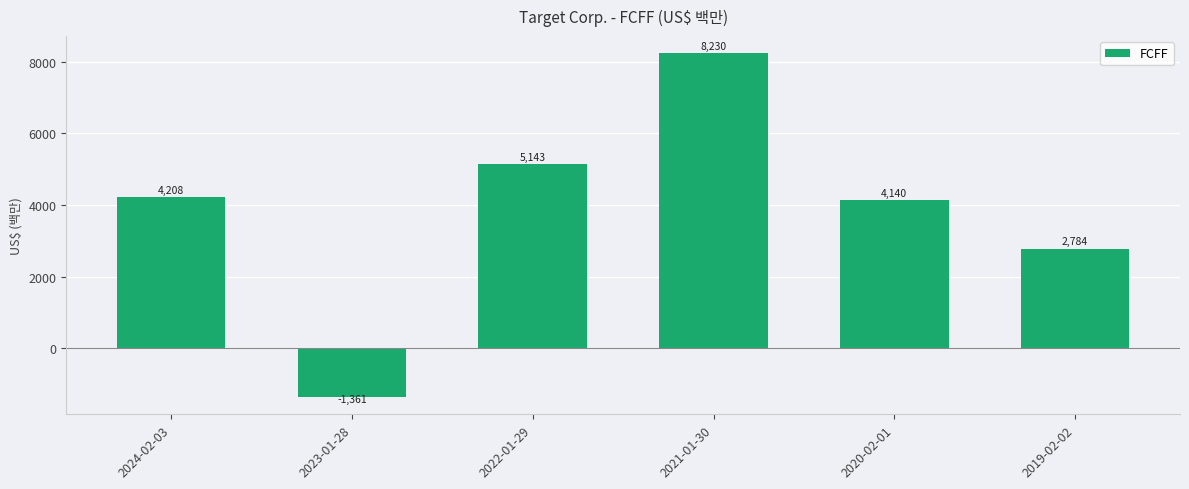

What is the maximum value shown in the chart?

8230